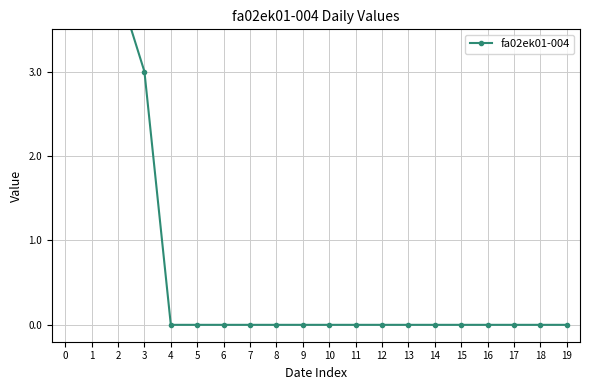

What is the difference between the second highest and second lowest values?

6